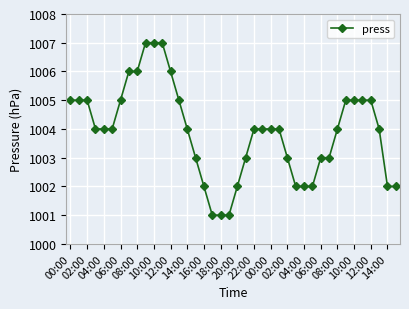

Reading left to right, list all the values displayed in this chart.

1005	1005	1005	1004	1004	1004	1005	1006	1006	1007	1007	1007	1006	1005	1004	1003	1002	1001	1001	1001	1002	1003	1004	1004	1004	1004	1003	1002	1002	1002	1003	1003	1004	1005	1005	1005	1005	1004	1002	1002